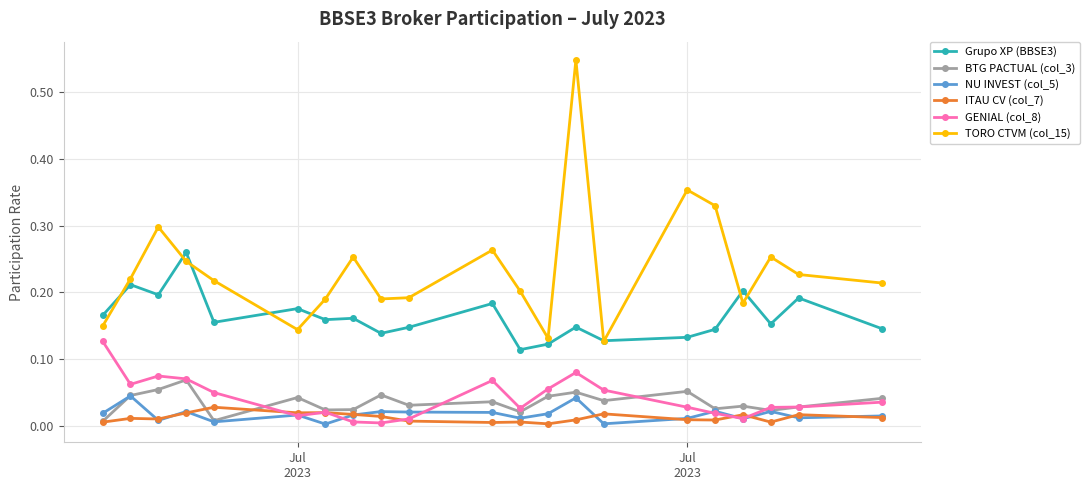

Which series has the widest spread of values?

TORO CTVM (col_15)